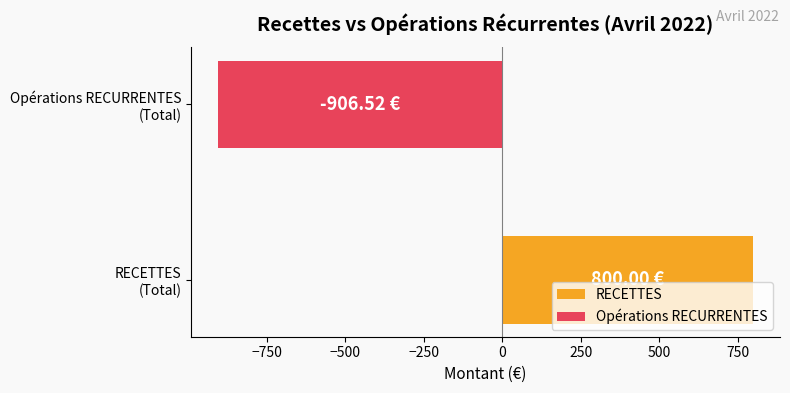

How many positive values are there?

1